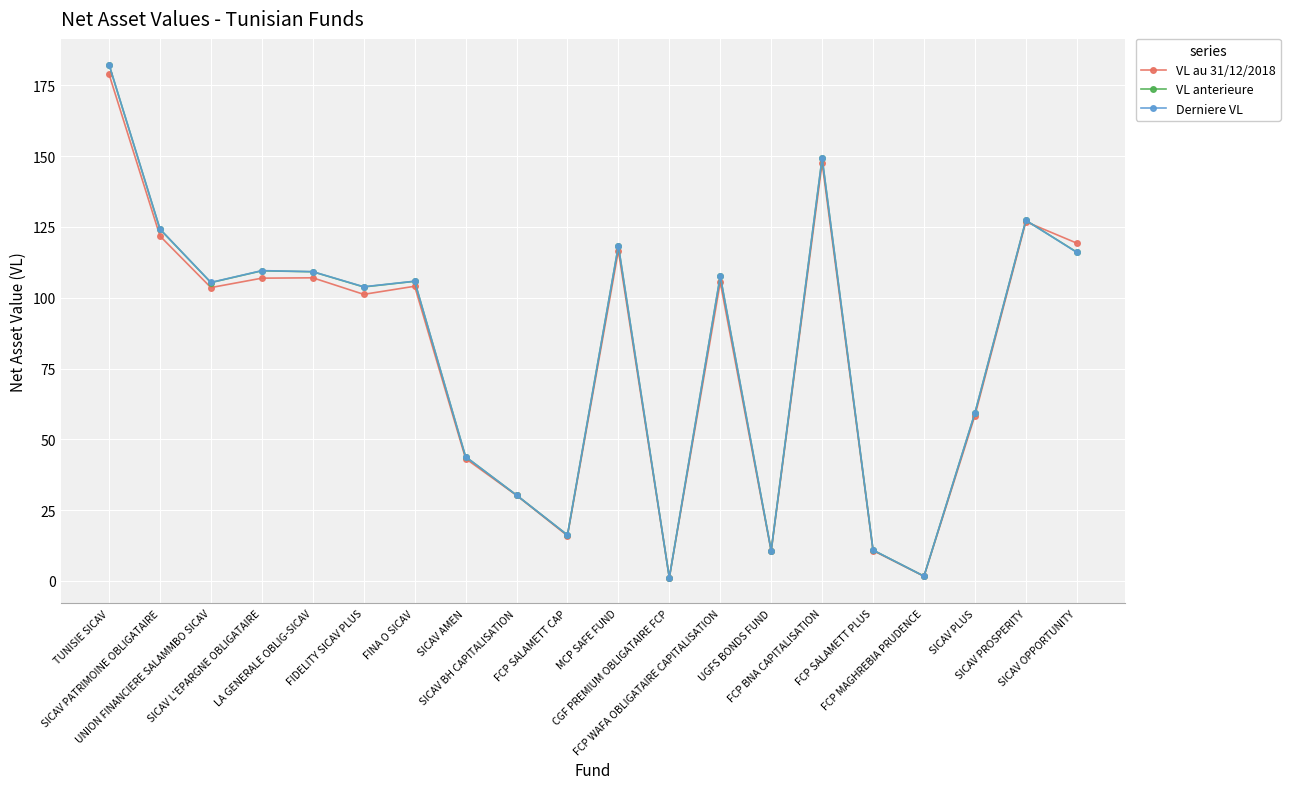

What is the value of the VL au 31/12/2018 point at the 4th from the left?

106.9